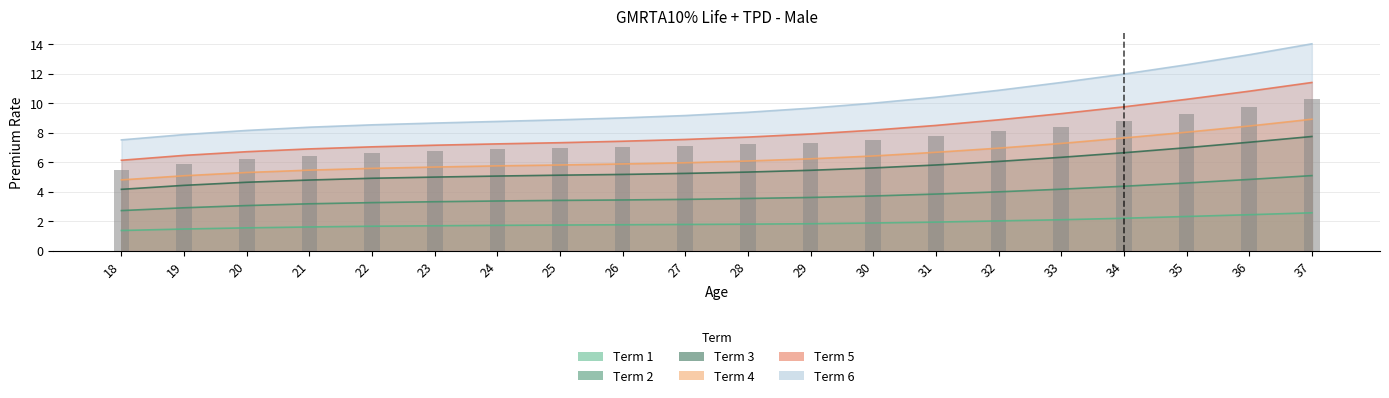

Is the value of Term 5 at 22 greater than the value of Term 3 at 36?

No